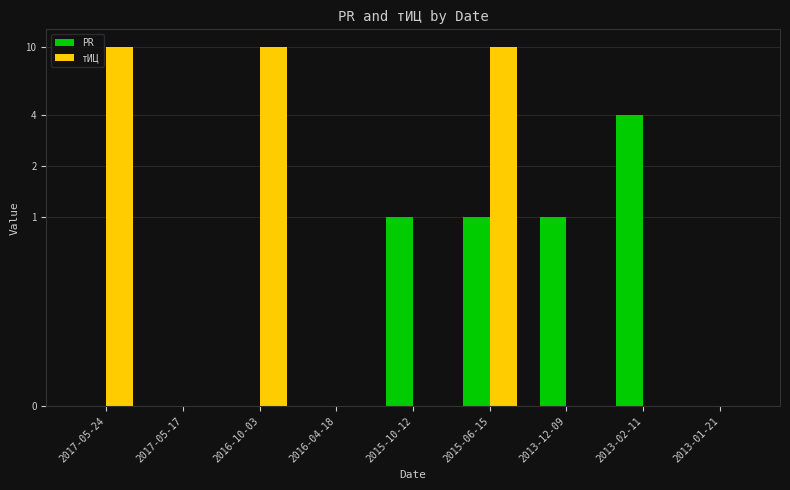

How many тИЦ values are between 0 and 10?

9